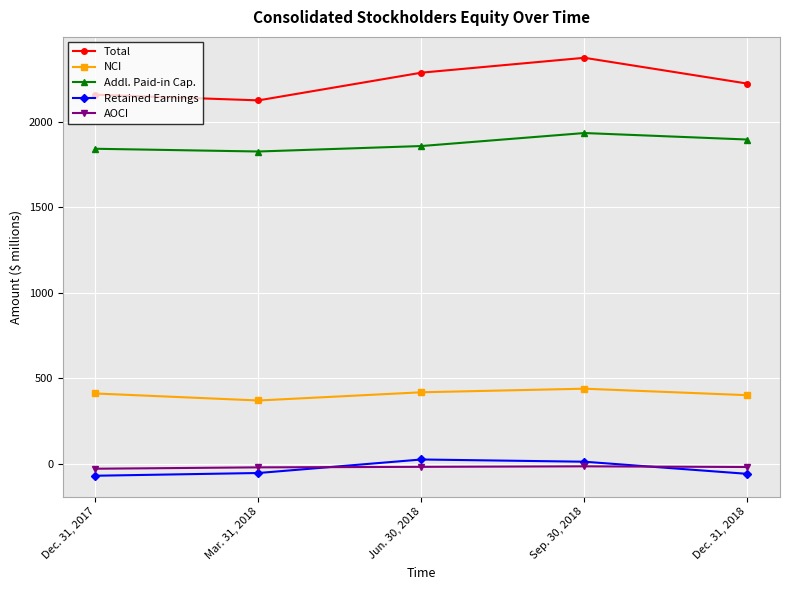

How many interior local peaks does the Addl. Paid-in Cap. series have?

1